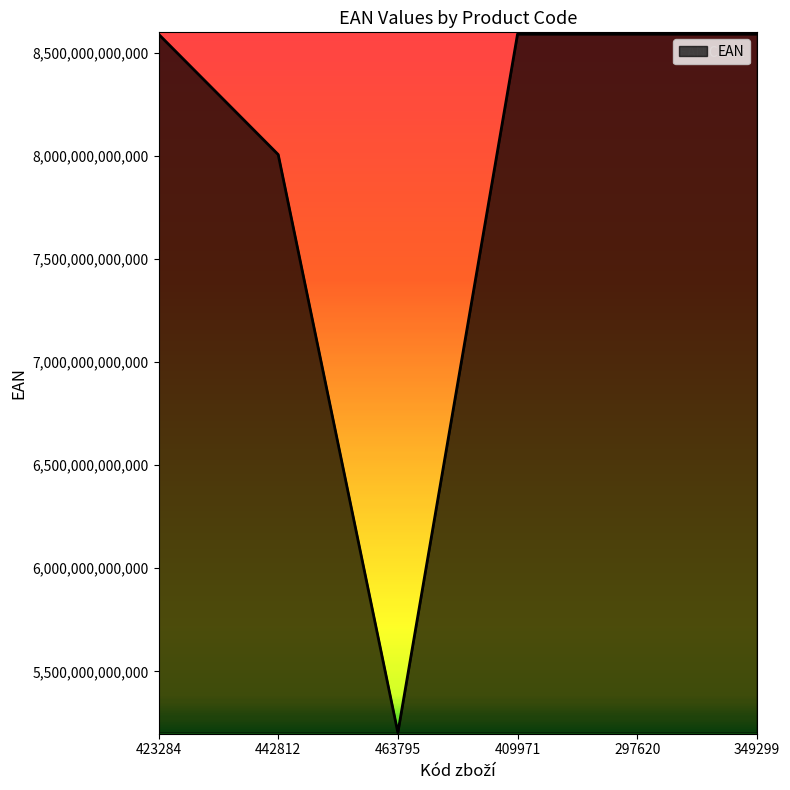

Where is the data nearest to the value 6896615403416?

442812